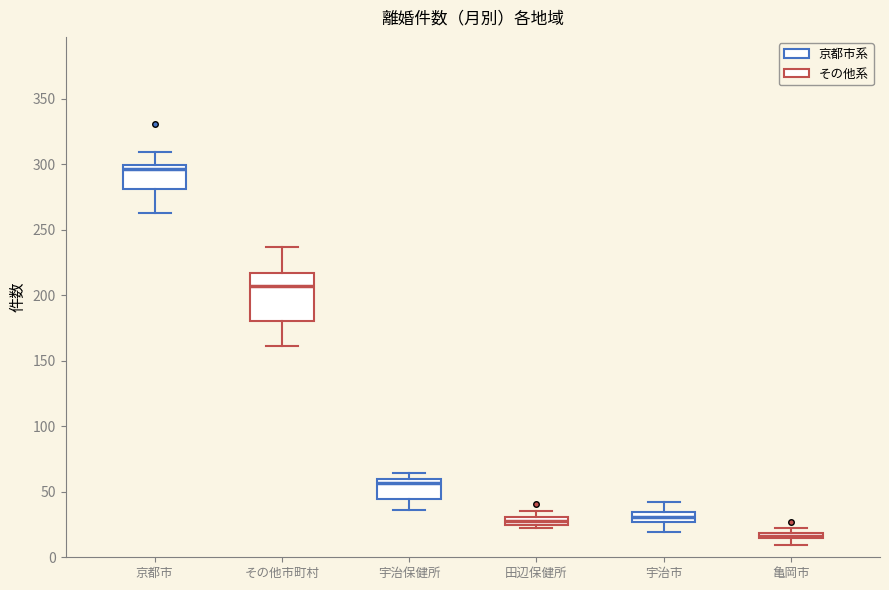

Where is the lower edge of the box for 宇治保健所 on the y-axis? The values are not printed on the chart, so give them approximately, as read against the axis.

45